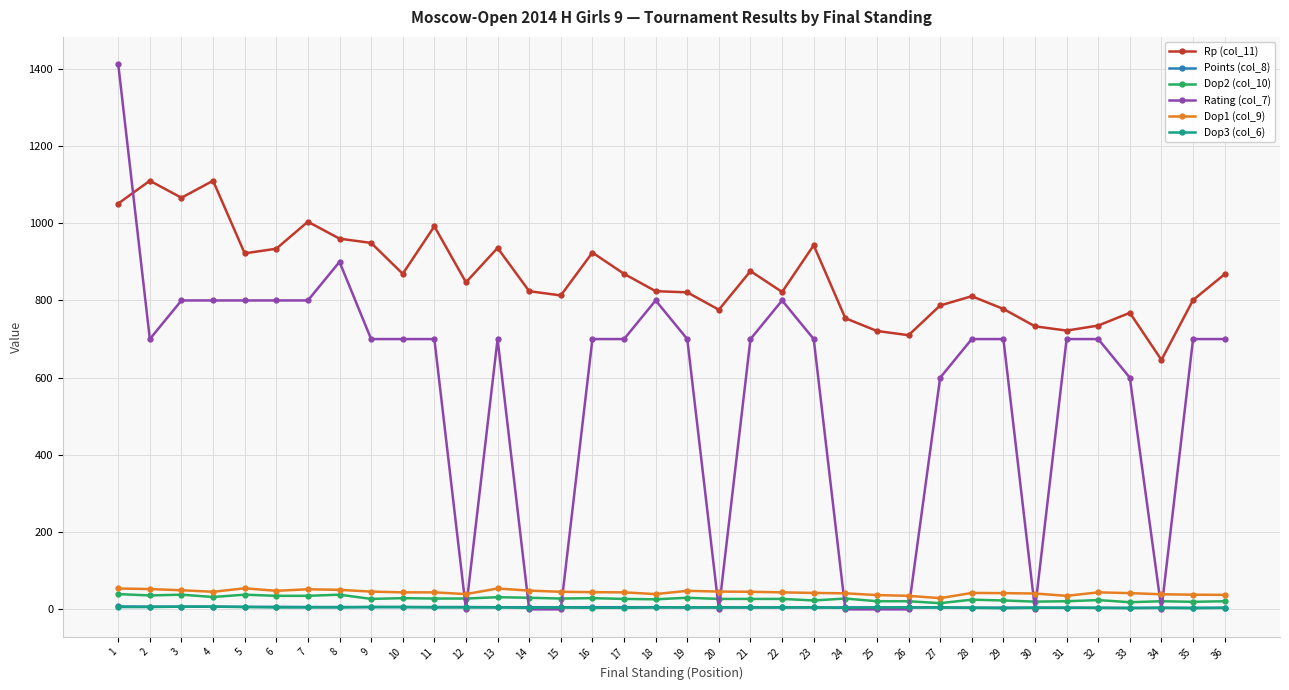

Which series has the widest spread of values?

Rating (col_7)